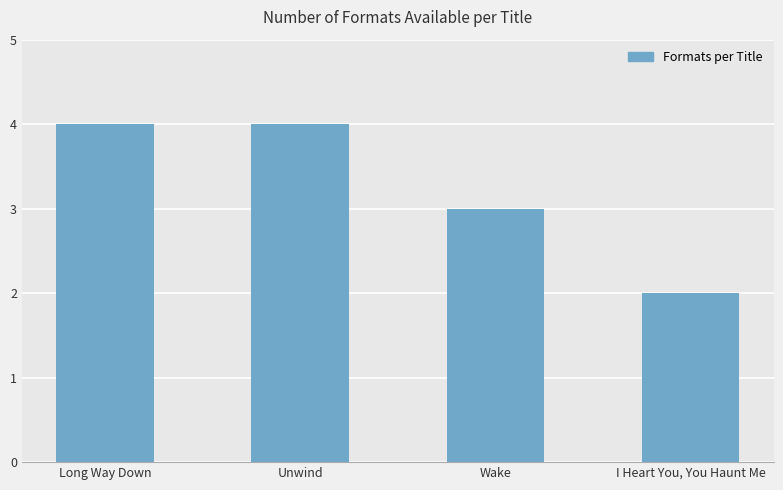

Reading left to right, list all the values displayed in this chart.

4	4	3	2